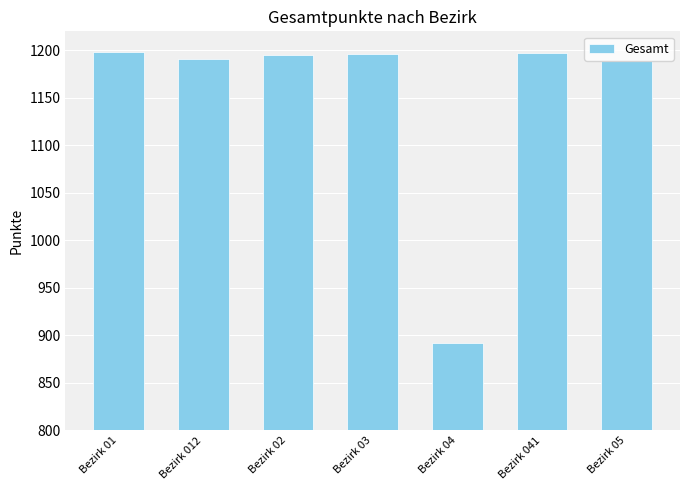

True or false: the data shows 892 at Bezirk 04.

True